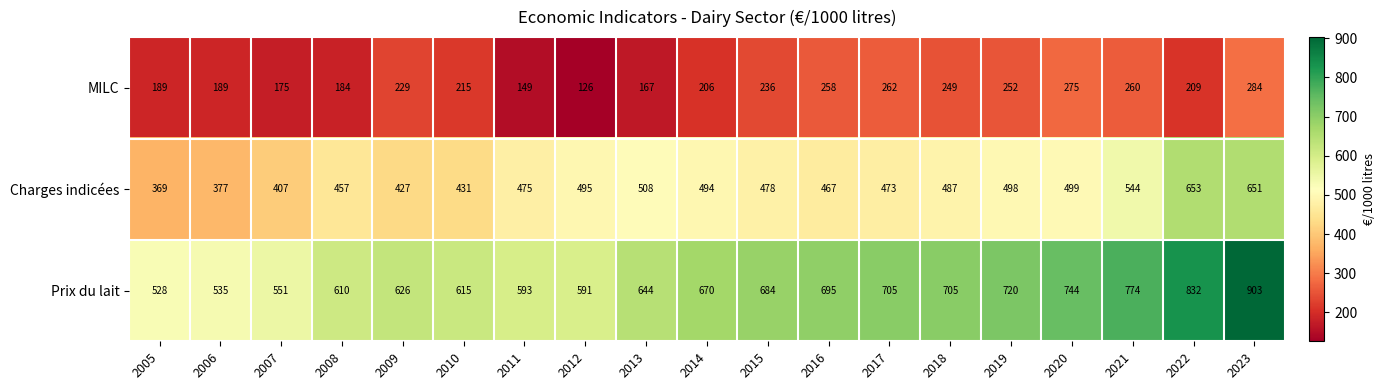

The value of MILC at 2009 is 229. True or false?

True